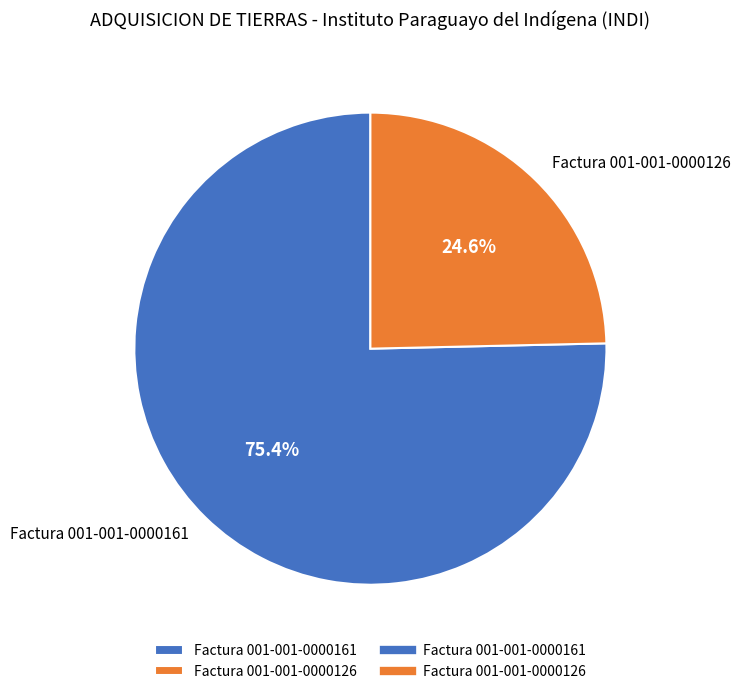

How many slices are in this pie chart?

2